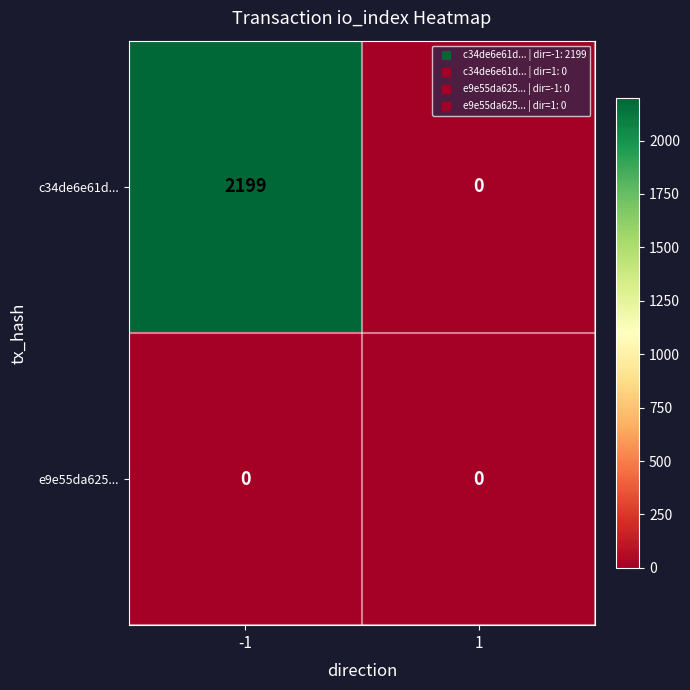

What is the maximum value shown in the chart?

2199